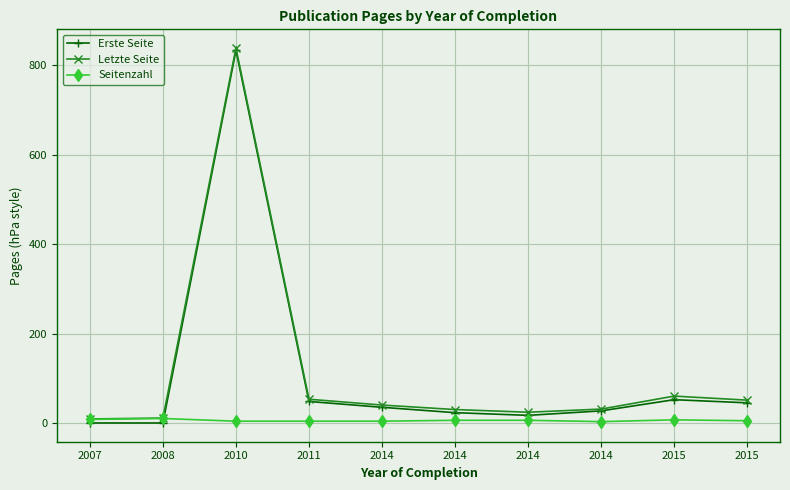

What are all the series names shown in the legend?

Erste Seite, Letzte Seite, Seitenzahl